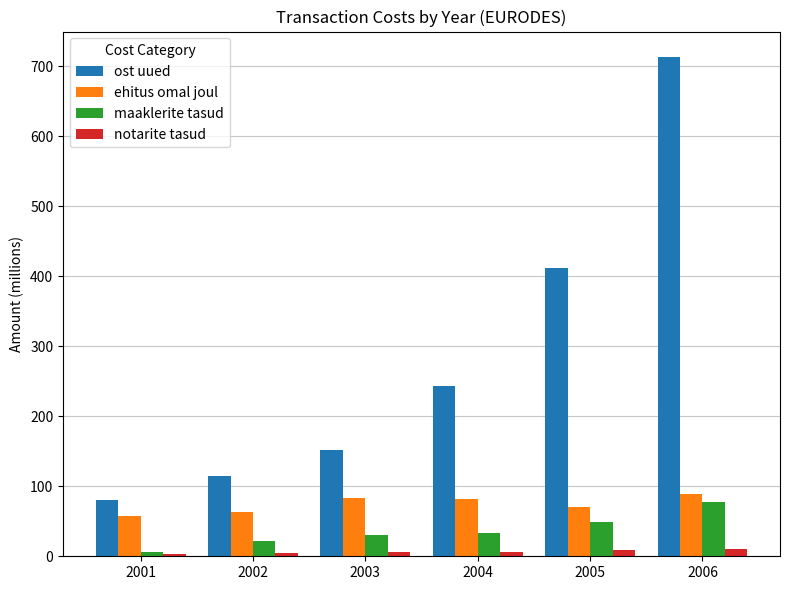

At which label does ost uued reach its peak?

2006